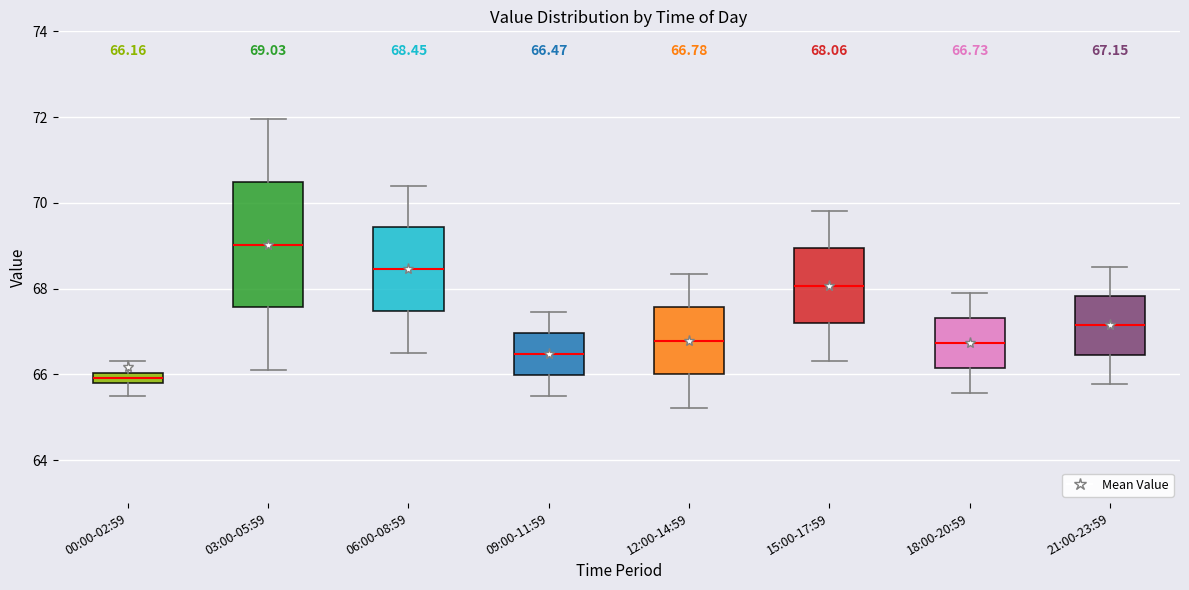

Which box has the highest median line?

03:00-05:59